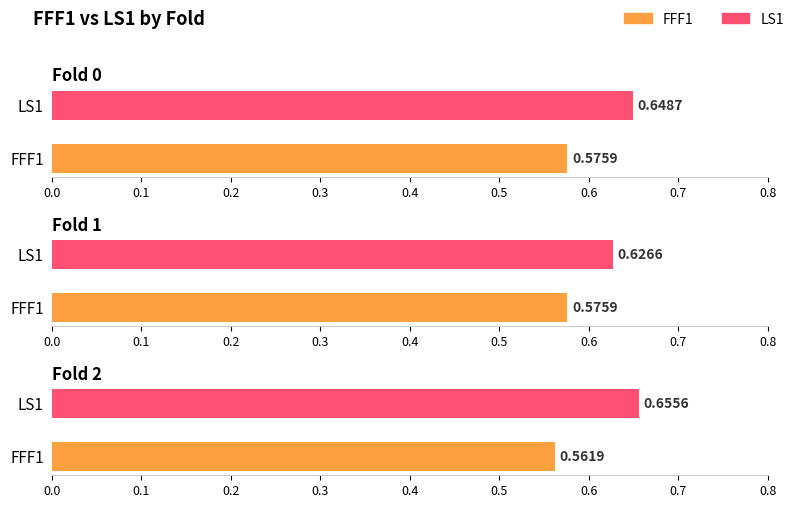

Reading left to right, list all the values displayed in this chart.

FFF1: 0=0.6	1=0.6	2=0.6
LS1: 0=0.6	1=0.6	2=0.7